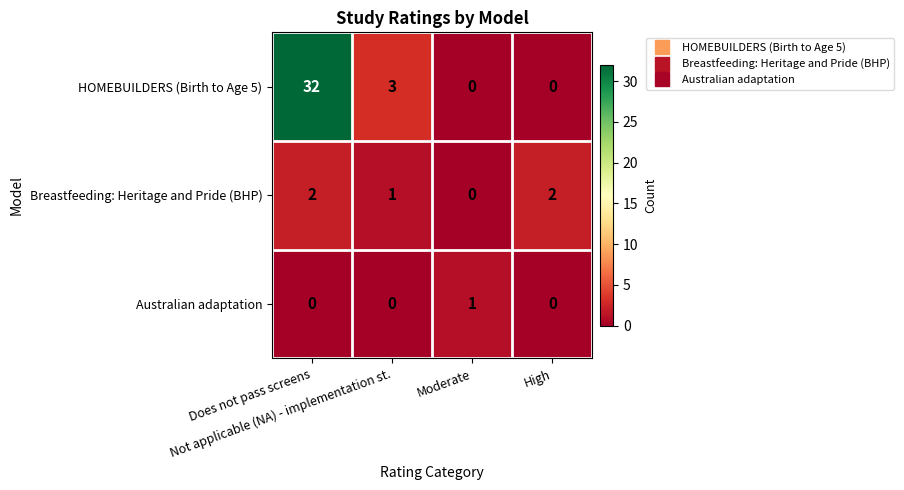

What is the greatest value displayed?

32